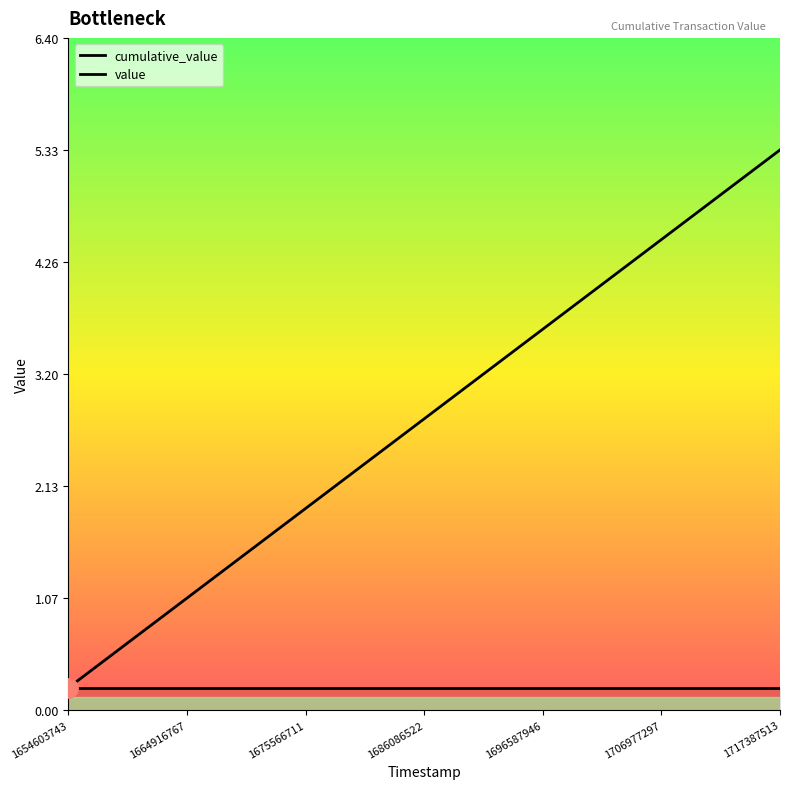

What are all the series names shown in the legend?

cumulative_value, value